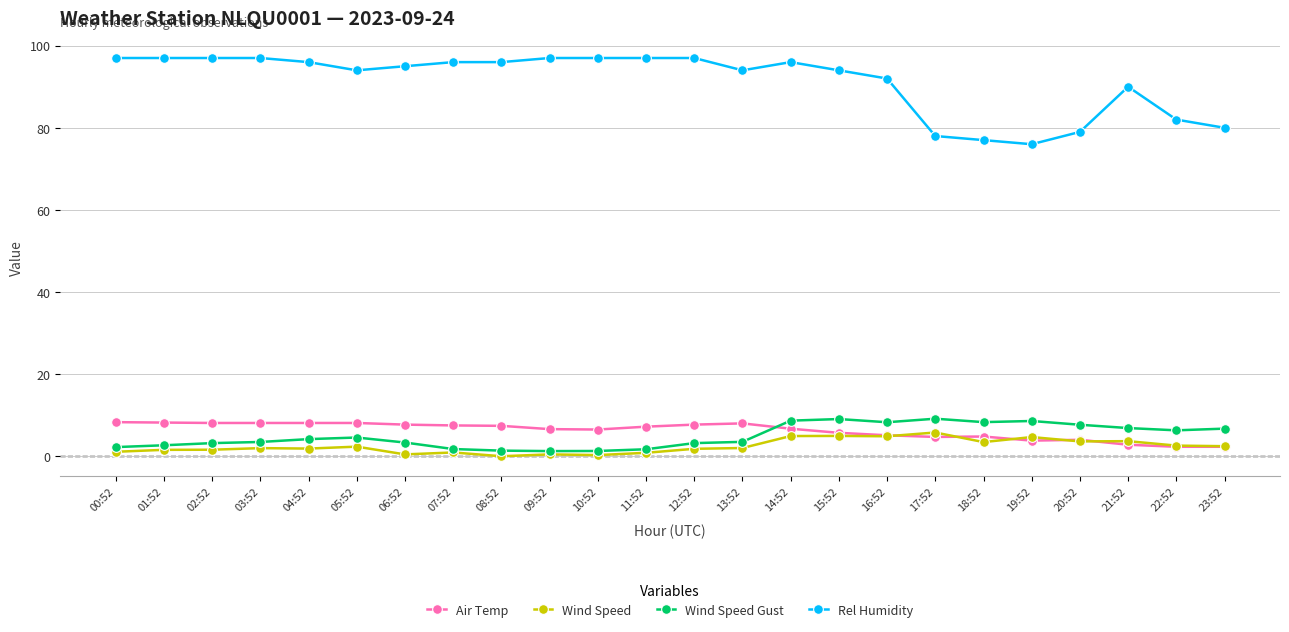

How many distinct data groups are displayed?

4